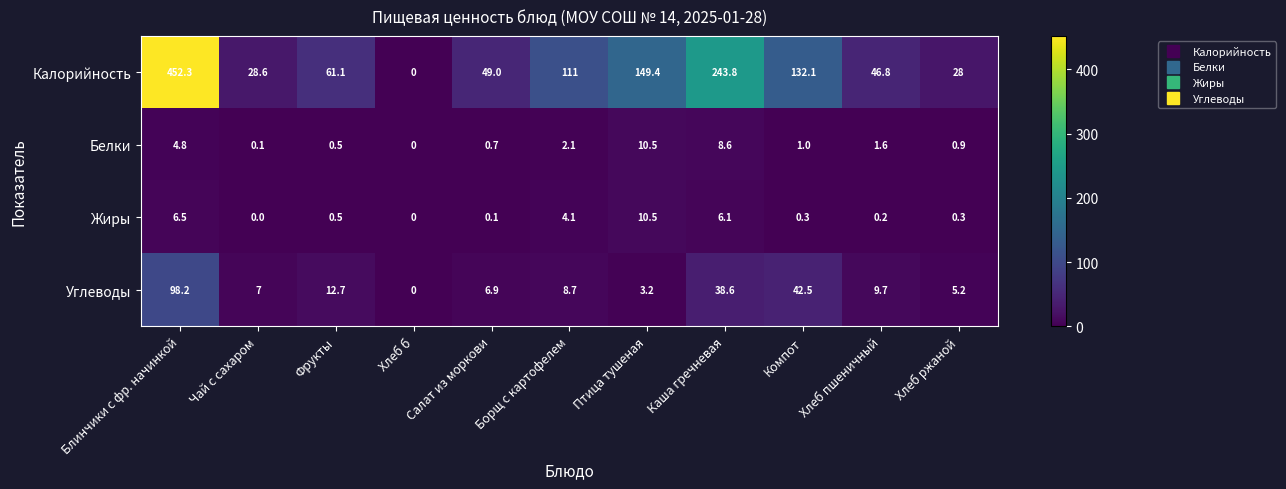

Rank the categories by Калорийность value from highest to lowest.

Блинчики с фр. начинкой, Каша гречневая, Птица тушеная, Компот, Борщ с картофелем, Фрукты, Салат из моркови, Хлеб пшеничный, Чай с сахаром, Хлеб ржаной, Хлеб б